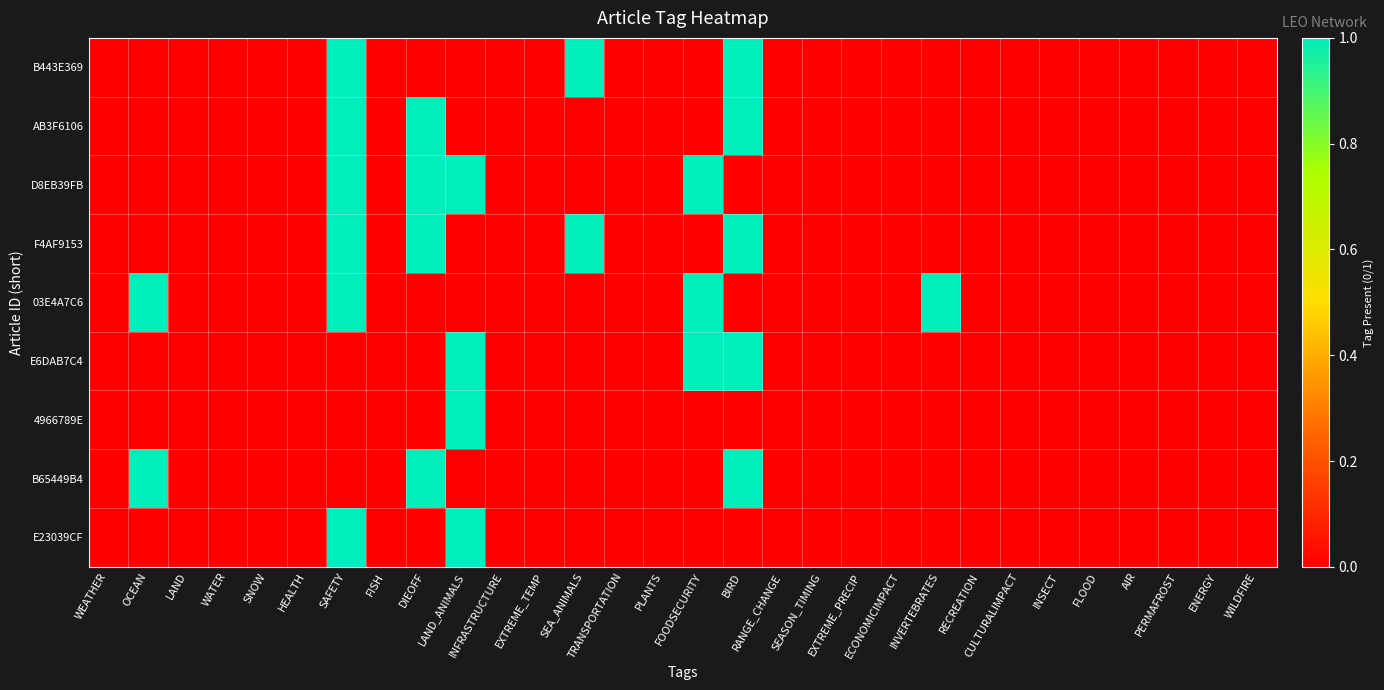

At FOODSECURITY, list the series in order from largest to smallest.

D8EB39FB, 03E4A7C6, E6DAB7C4, B443E369, AB3F6106, F4AF9153, 4966789E, B65449B4, E23039CF